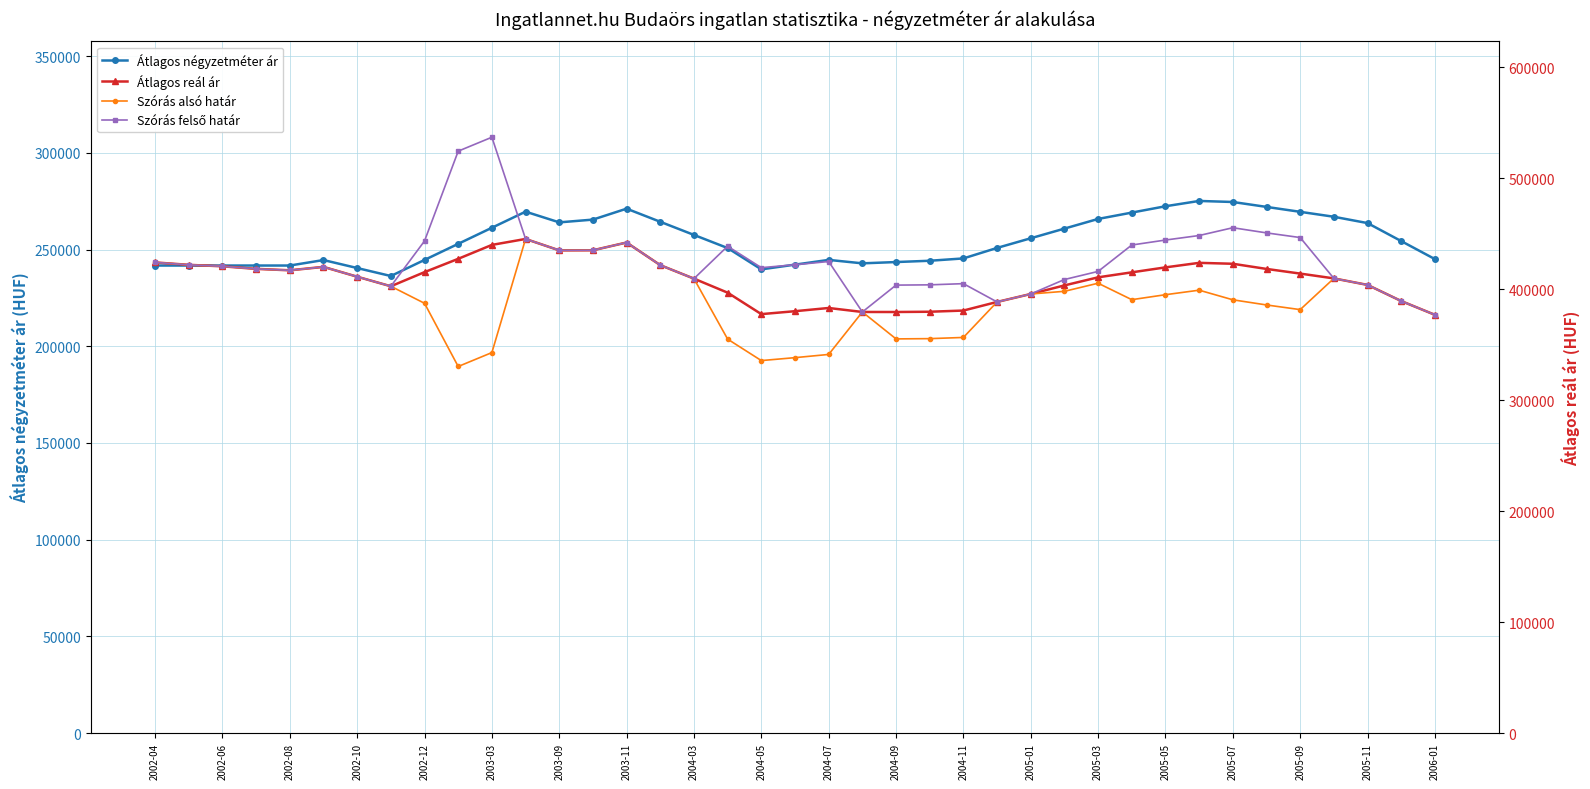

True or false: Átlagos négyzetméter ár has more than 2 interior local peaks.

True